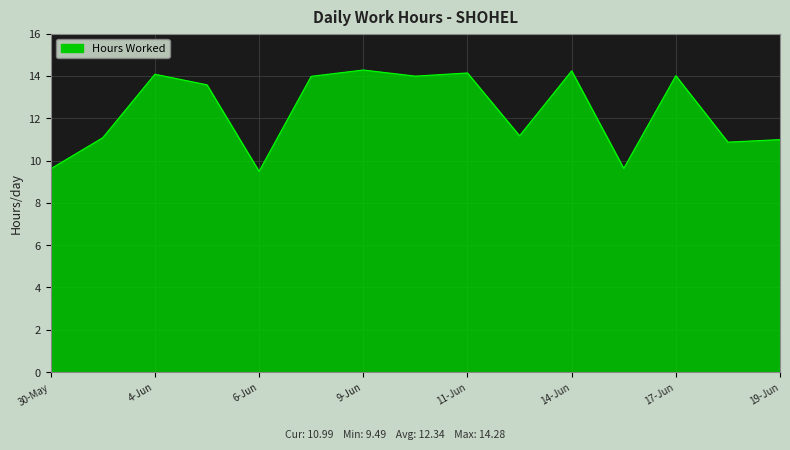

What is the minimum value shown in the chart?

9.5